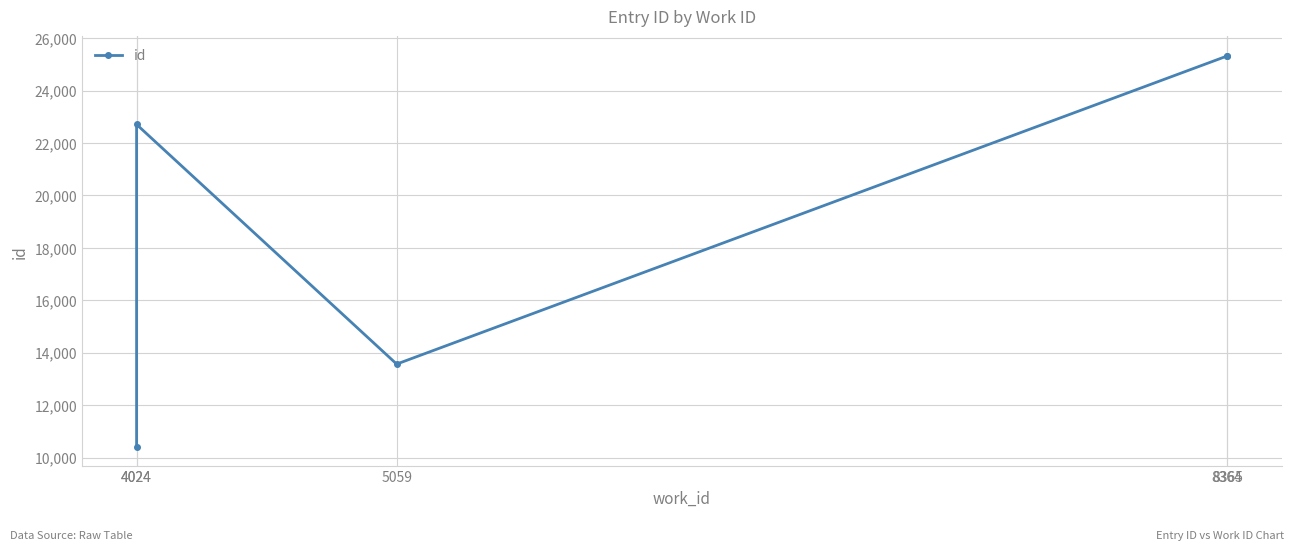

The chart shows a value of 39528 at 4024. True or false?

False